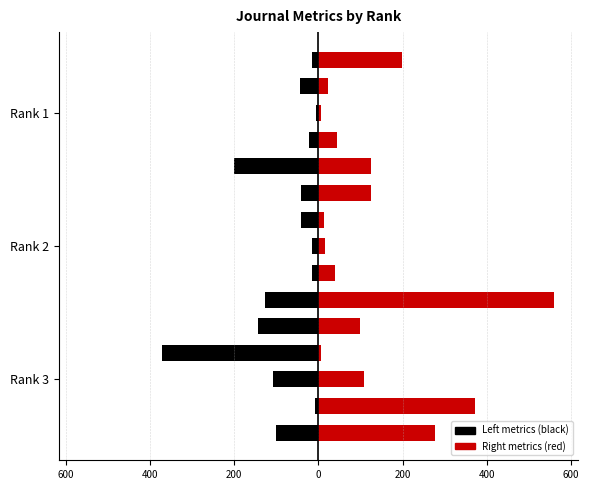

What is the maximum value for Total Cites (3years)?

560